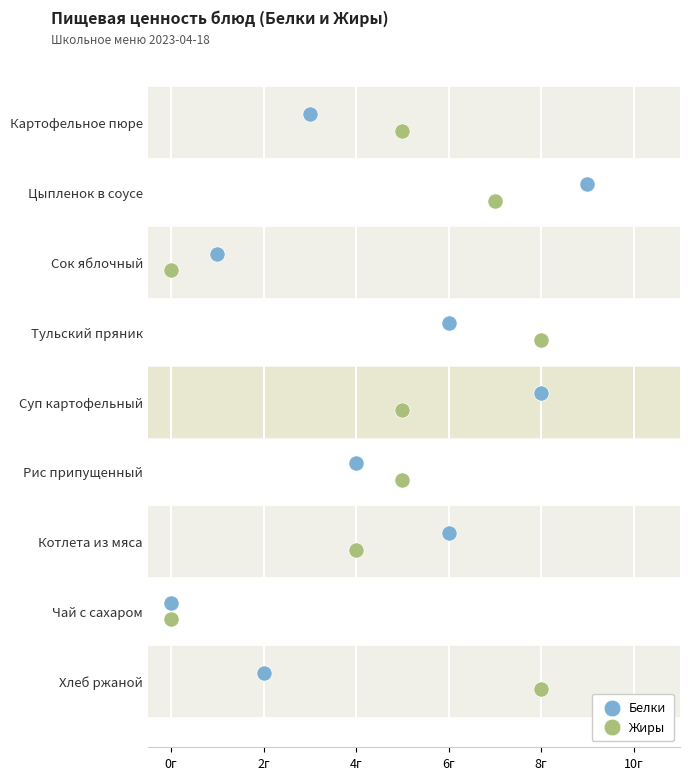

What are all the series names shown in the legend?

Белки, Жиры